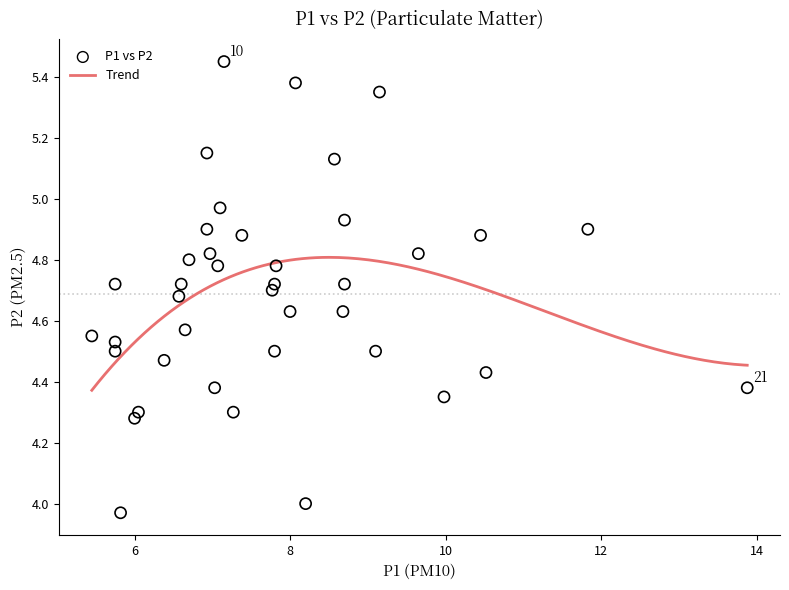

What is the range of Y values (max minus min)?

1.5